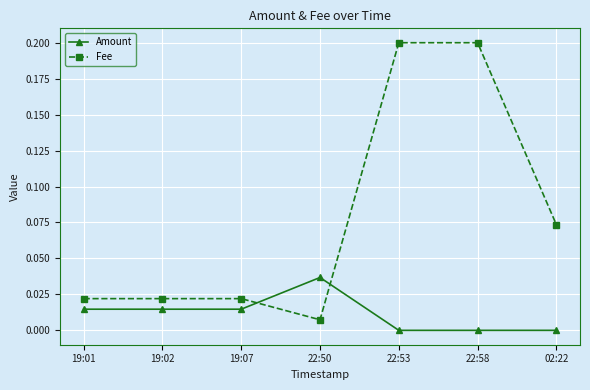

How many intersections are there between Fee and Amount?

2